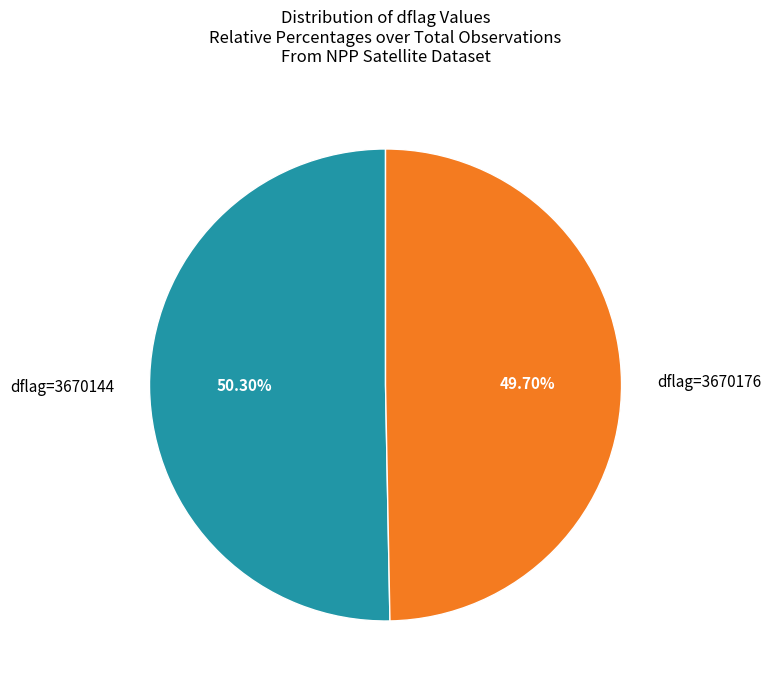

Rank the categories by value from highest to lowest.

dflag=3670144, dflag=3670176